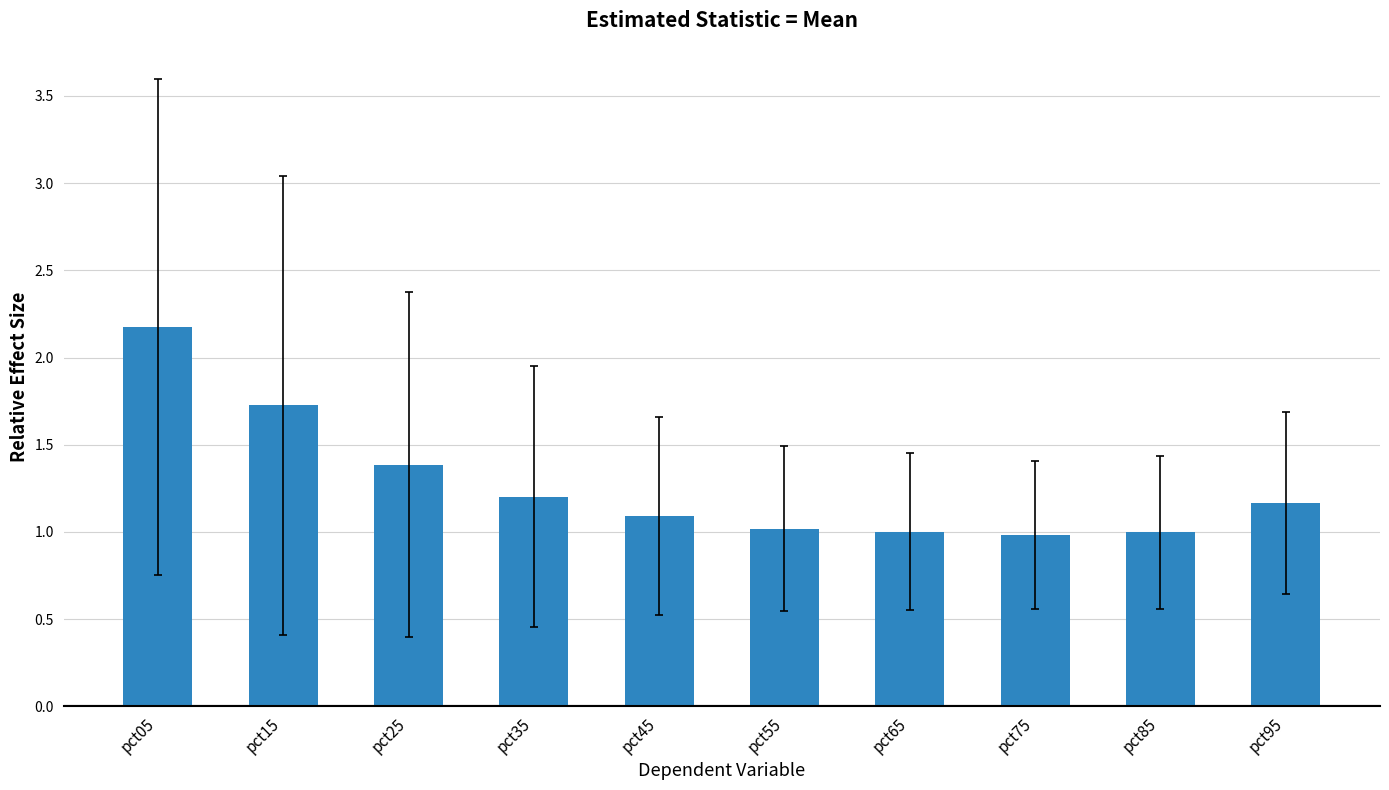

Between pct15 and pct75, which is larger?

pct15